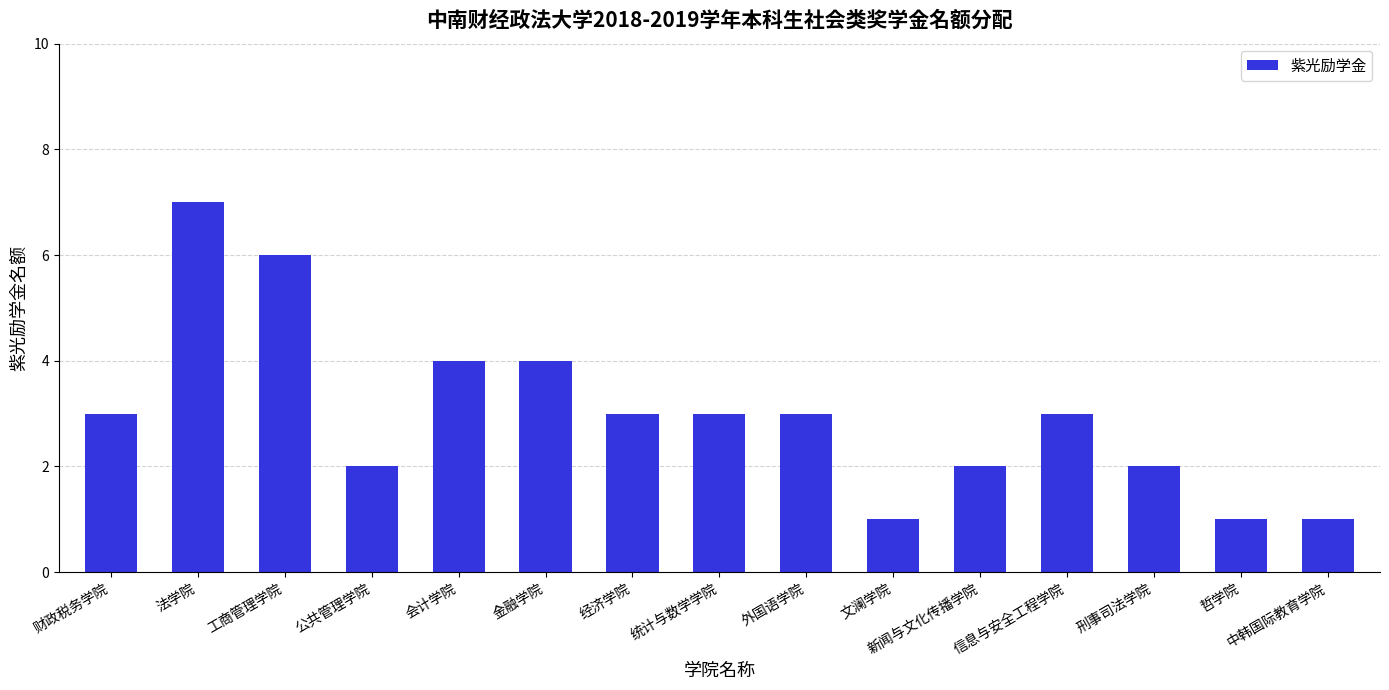

Reading right to left, list all the values displayed in this chart.

中韩国际教育学院=1	哲学院=1	刑事司法学院=2	信息与安全工程学院=3	新闻与文化传播学院=2	文澜学院=1	外国语学院=3	统计与数学学院=3	经济学院=3	金融学院=4	会计学院=4	公共管理学院=2	工商管理学院=6	法学院=7	财政税务学院=3